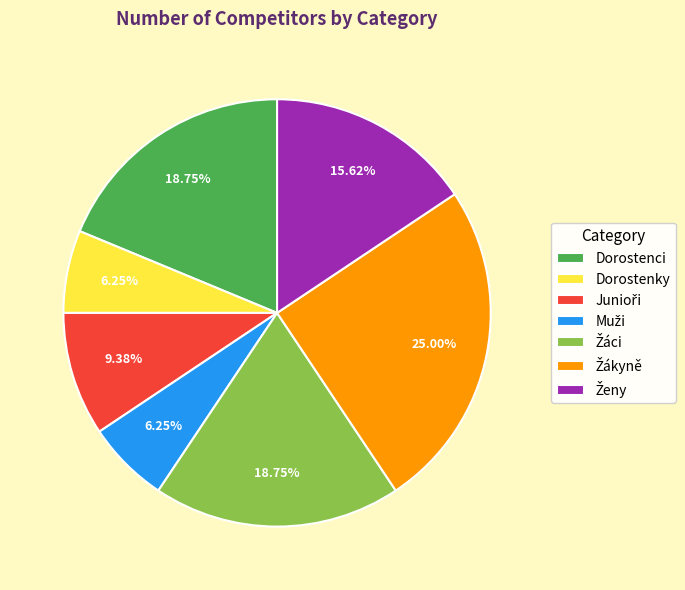

Count the number of slices in the pie.

7